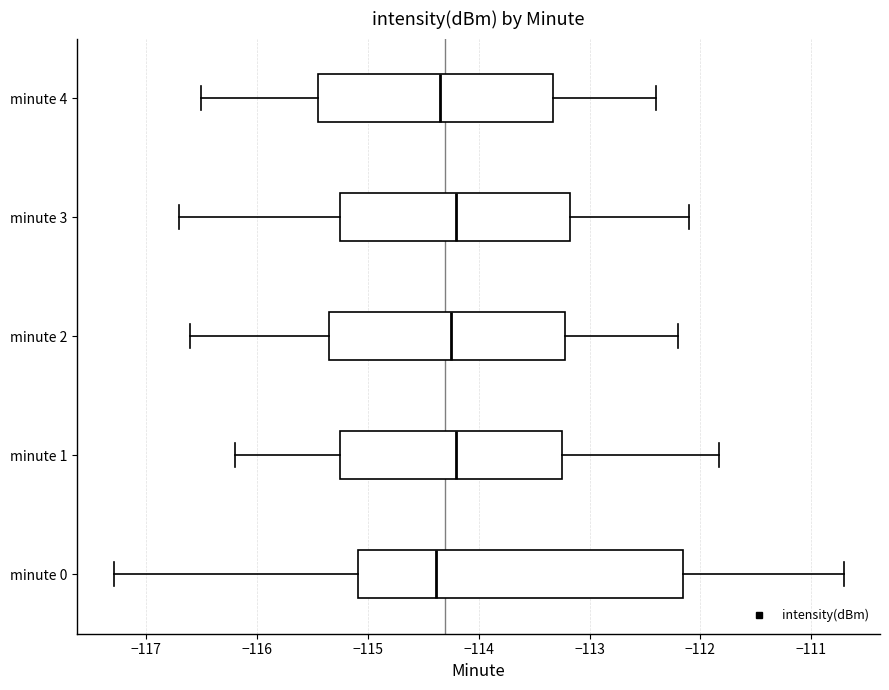

Reading bottom to top, read every box against the x-axis: the position of its median line, the range the box covers, and the ends of its whiskers. The values are not printed on the chart, so give them approximately, as read against the axis.

minute 0: median -114.4, box -115.1 to -112.2, whiskers -117.3 to -110.7
minute 1: median -114.2, box -115.2 to -113.2, whiskers -116.2 to -111.8
minute 2: median -114.2, box -115.3 to -113.2, whiskers -116.6 to -112.2
minute 3: median -114.2, box -115.2 to -113.2, whiskers -116.7 to -112.1
minute 4: median -114.3, box -115.4 to -113.3, whiskers -116.5 to -112.4